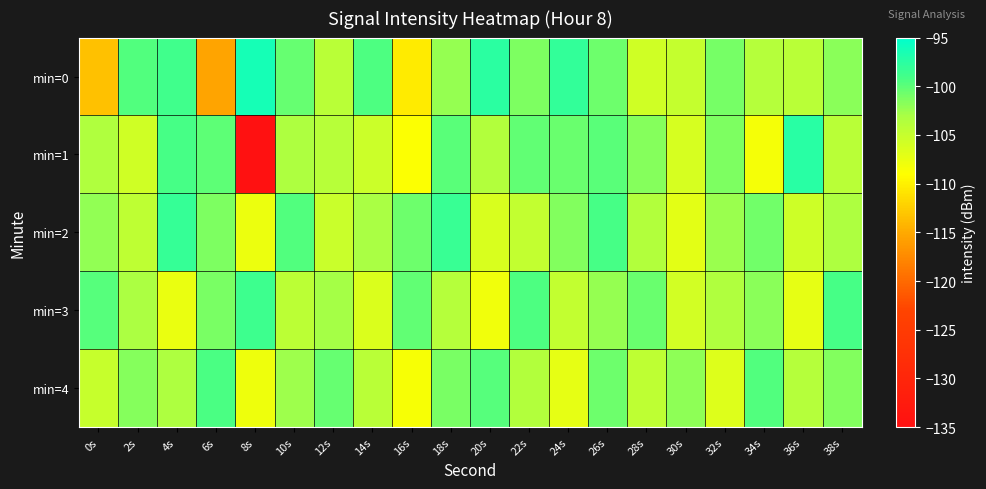

Reading right to left, list all the values displayed in this chart.

min=0: 38s=-101.7	36s=-104.2	34s=-103.8	32s=-101.0	30s=-104.9	28s=-105.8	26s=-100.8	24s=-98.0	22s=-101.3	20s=-97.6	18s=-102.3	16s=-110.3	14s=-99.5	12s=-104.1	10s=-100.4	8s=-96.3	6s=-115.4	4s=-98.9	2s=-99.7	0s=-113.4
min=1: 38s=-104.1	36s=-97.5	34s=-108.4	32s=-101.3	30s=-106.2	28s=-101.7	26s=-100.0	24s=-100.6	22s=-100.2	20s=-103.6	18s=-99.9	16s=-108.8	14s=-105.4	12s=-103.9	10s=-103.4	8s=-134.9	6s=-100.0	4s=-99.1	2s=-105.7	0s=-103.5
min=2: 38s=-103.3	36s=-105.6	34s=-100.9	32s=-102.4	30s=-107.1	28s=-103.7	26s=-99.2	24s=-101.5	22s=-104.8	20s=-106.3	18s=-98.4	16s=-100.7	14s=-103.1	12s=-105.2	10s=-99.6	8s=-107.8	6s=-101.3	4s=-98.2	2s=-104.5	0s=-102.1
min=3: 38s=-99.1	36s=-107.2	34s=-101.8	32s=-103.5	30s=-105.9	28s=-100.6	26s=-102.3	24s=-104.7	22s=-99.5	20s=-108.1	18s=-103.8	16s=-100.2	14s=-106.5	12s=-102.9	10s=-104.3	8s=-98.7	6s=-101.1	4s=-107.6	2s=-103.2	0s=-99.8
min=4: 38s=-101.5	36s=-103.9	34s=-99.6	32s=-106.7	30s=-102.0	28s=-104.4	26s=-100.7	24s=-107.3	22s=-103.6	20s=-99.8	18s=-101.2	16s=-108.5	14s=-104.1	12s=-100.4	10s=-102.6	8s=-107.9	6s=-99.3	4s=-103.4	2s=-101.7	0s=-105.1